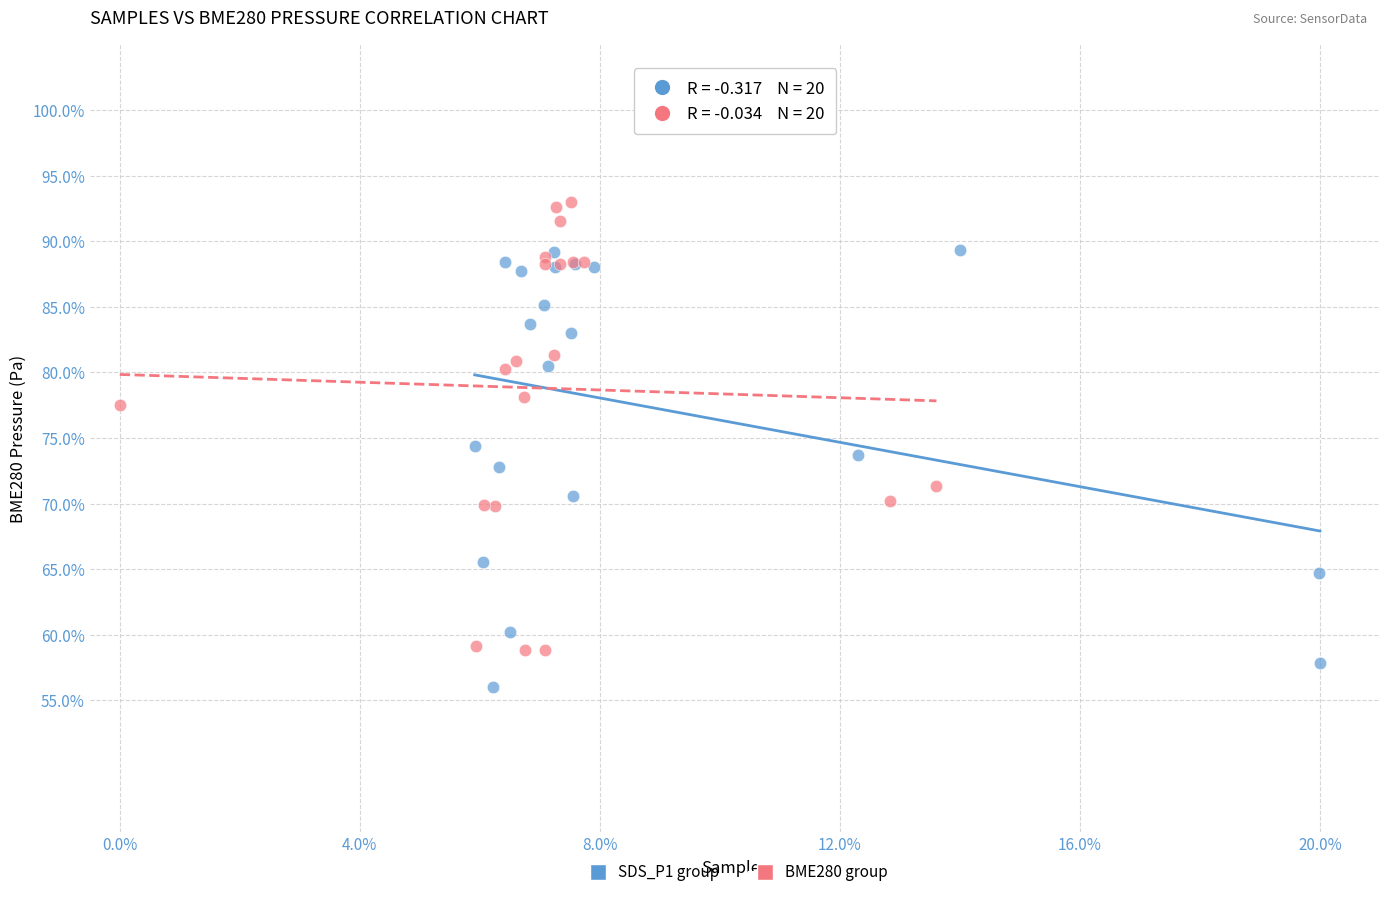

What are all the series names shown in the legend?

SDS_P1 group, BME280 group